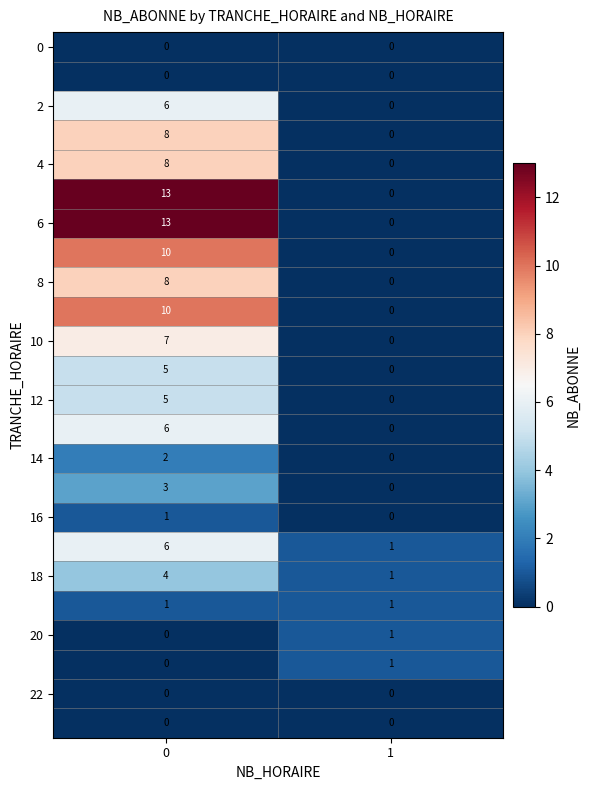

What is the greatest value displayed?

13